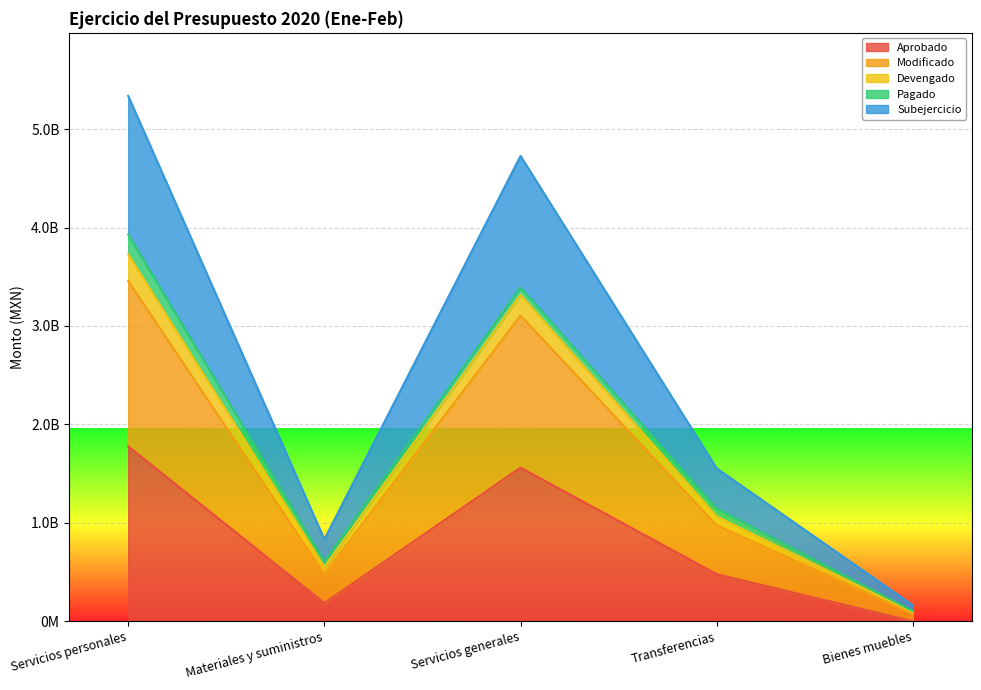

Does the chart display data point markers on the line(s)?

No